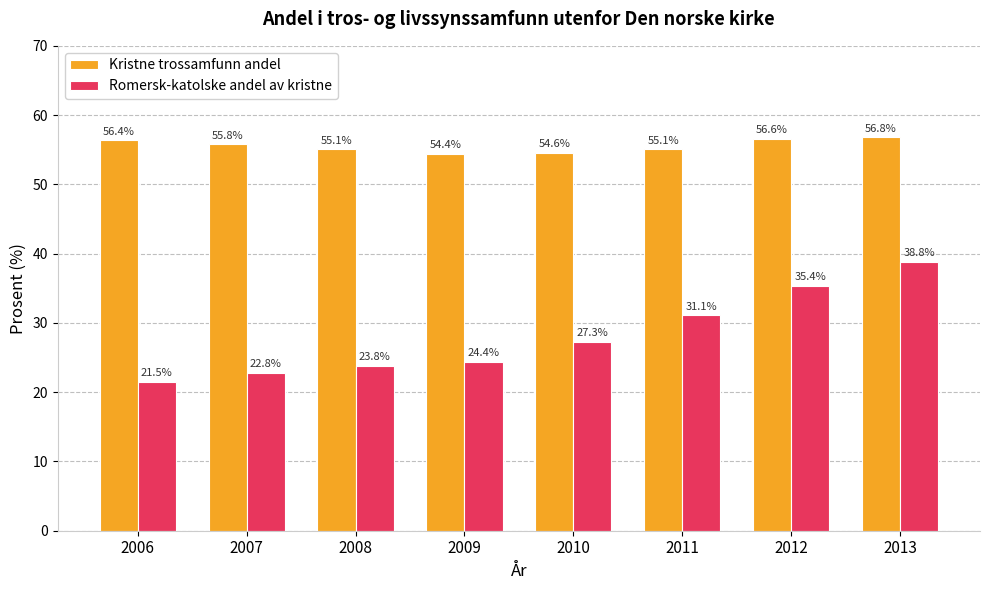

Where is Romersk-katolske andel av kristne nearest to the value 30?

2011